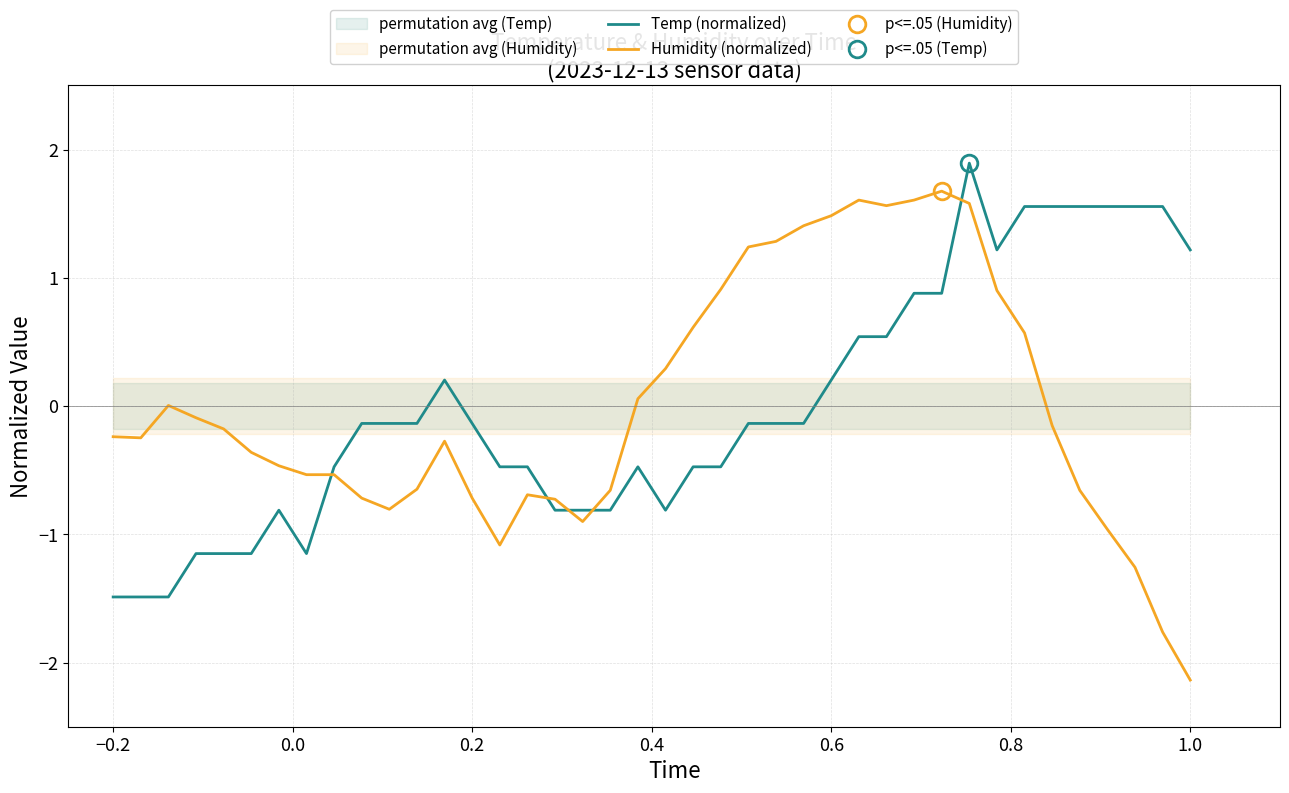

How many values in Temp (normalized) are below zero?

25